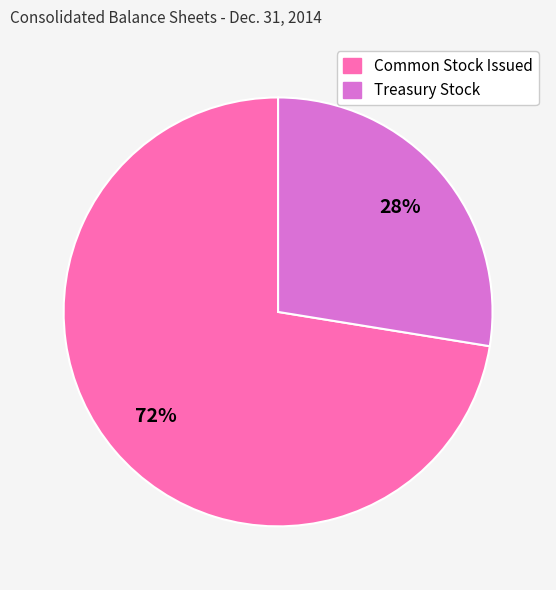

How many segments does this pie chart have?

2